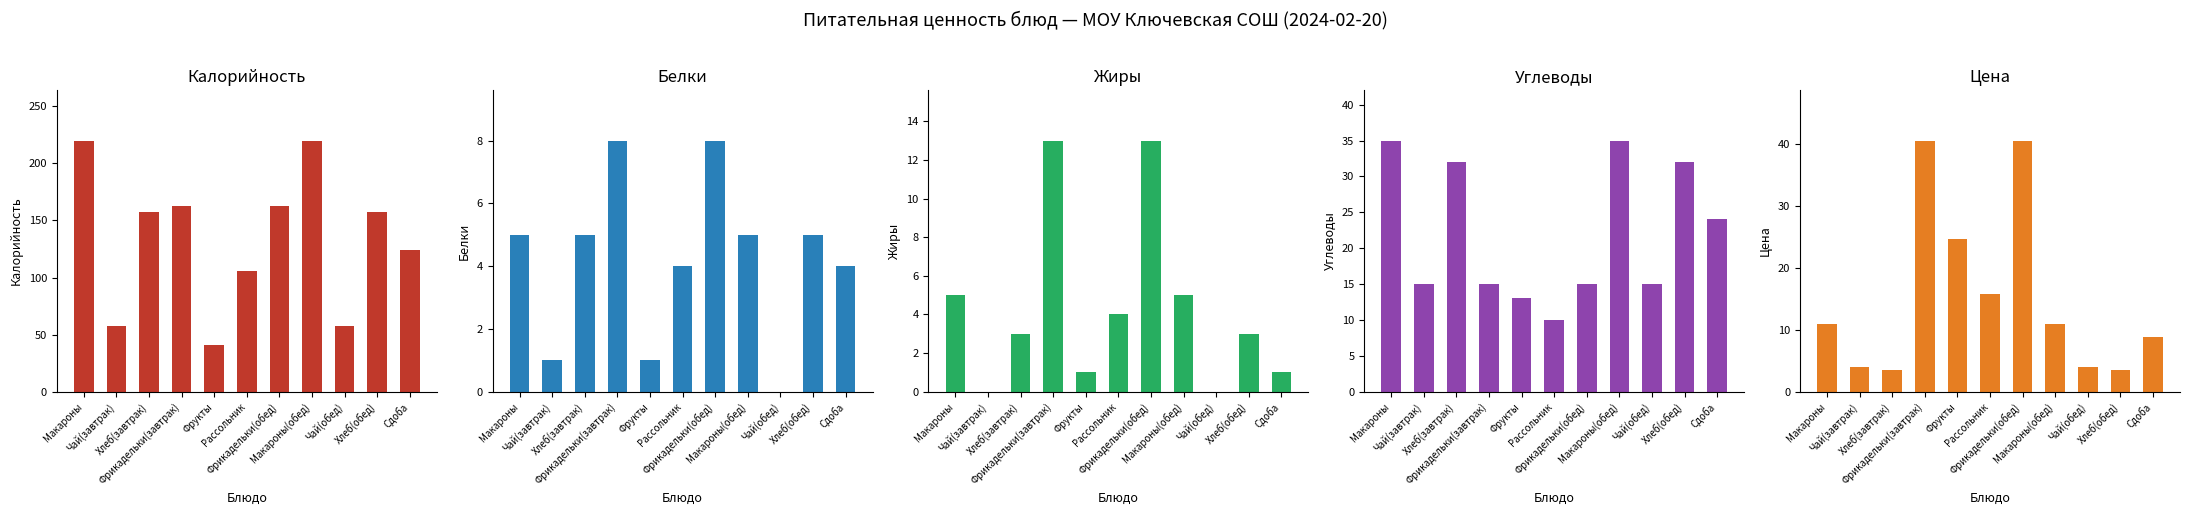

Which category has the highest value across all series?

Макароны